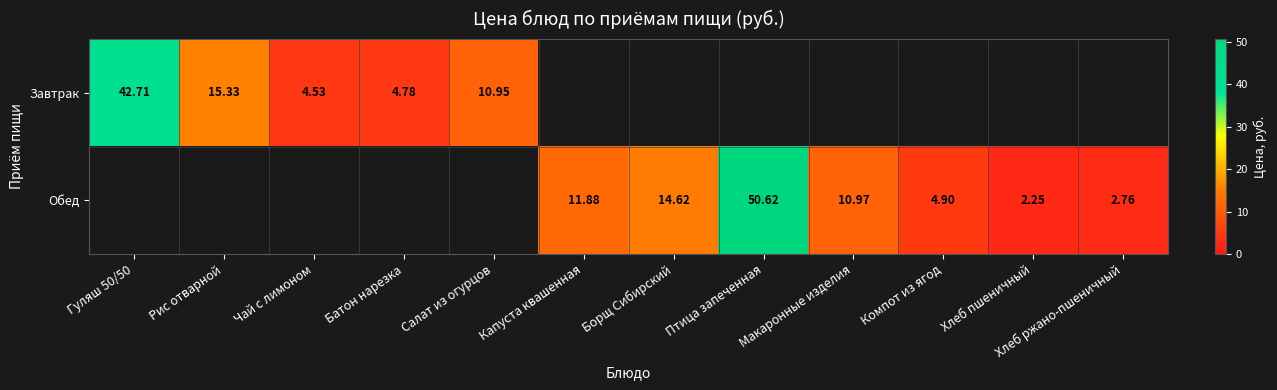

How many categories are shown in the chart?

12